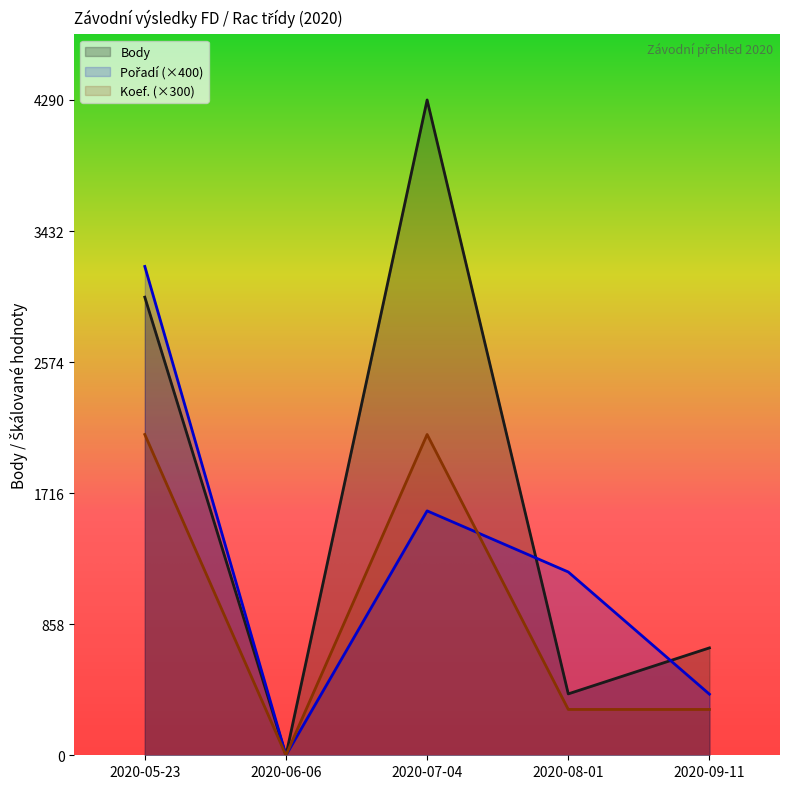

At how many categories does at least one series exceed 697?

4